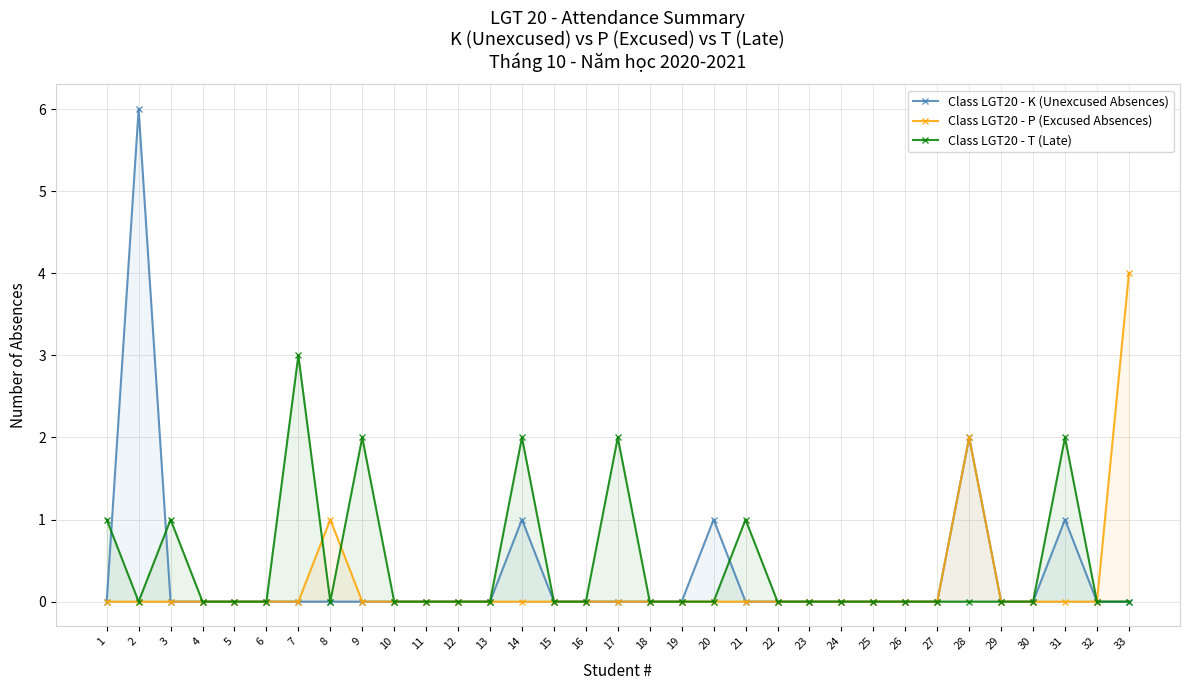

True or false: Class LGT20 - T (Late) and Class LGT20 - P (Excused Absences) cross at least once.

True